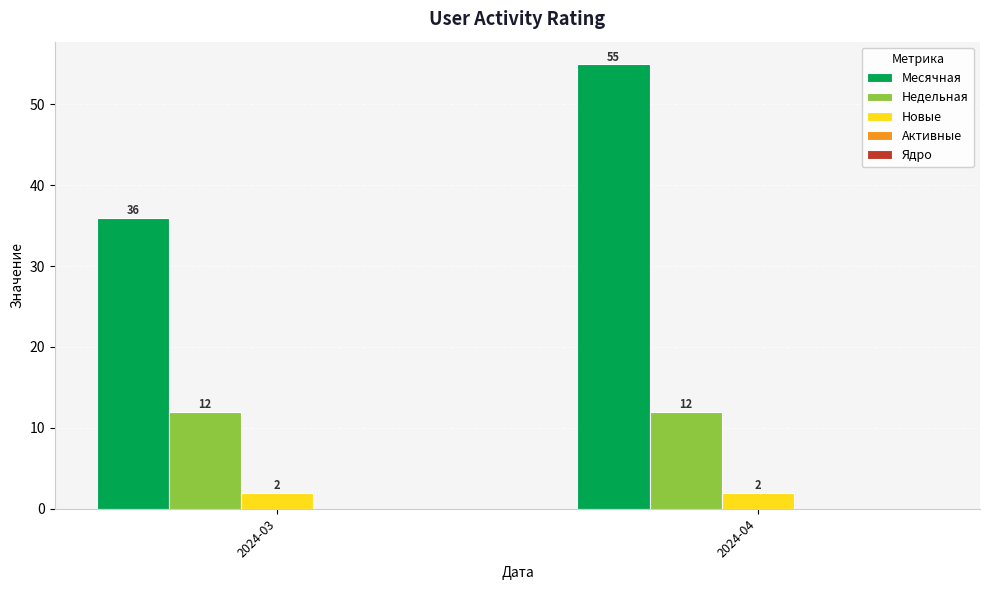

Which series has the largest total across all categories?

Месячная